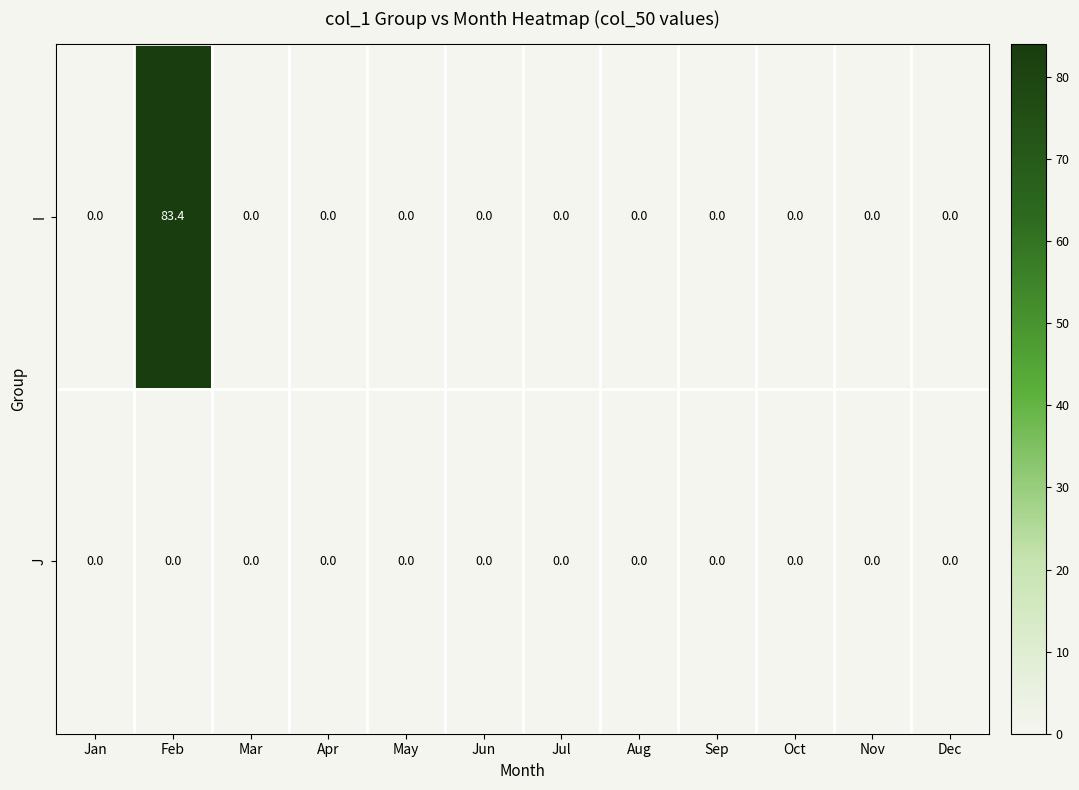

The I series shows -41.3 at Jul. True or false?

False